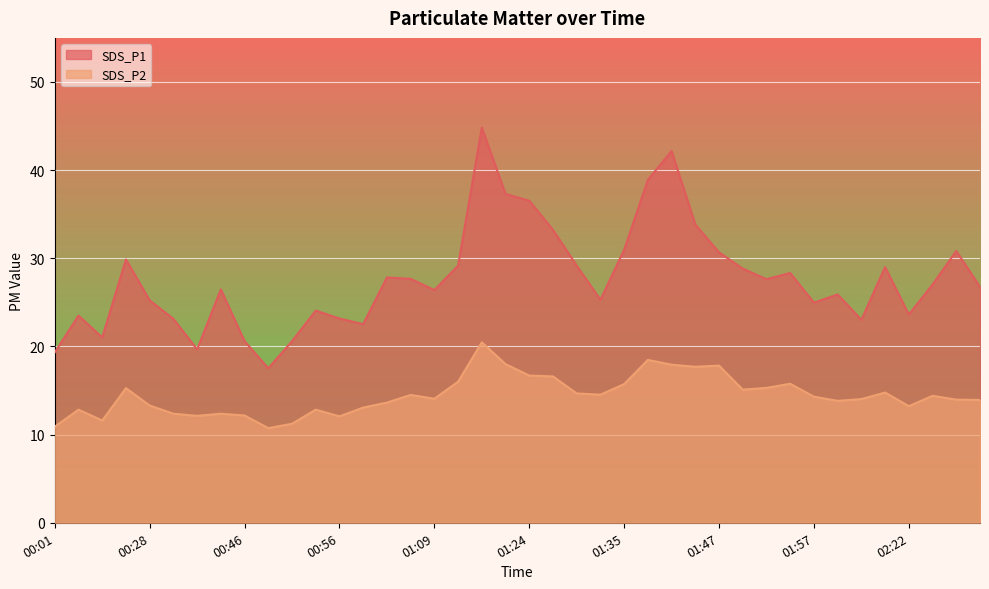

Which series has the largest total across all categories?

SDS_P1